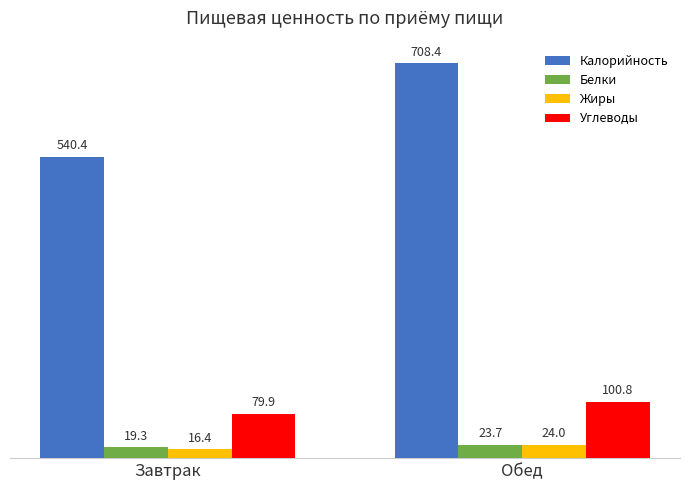

What is the maximum value shown in the chart?

708.4